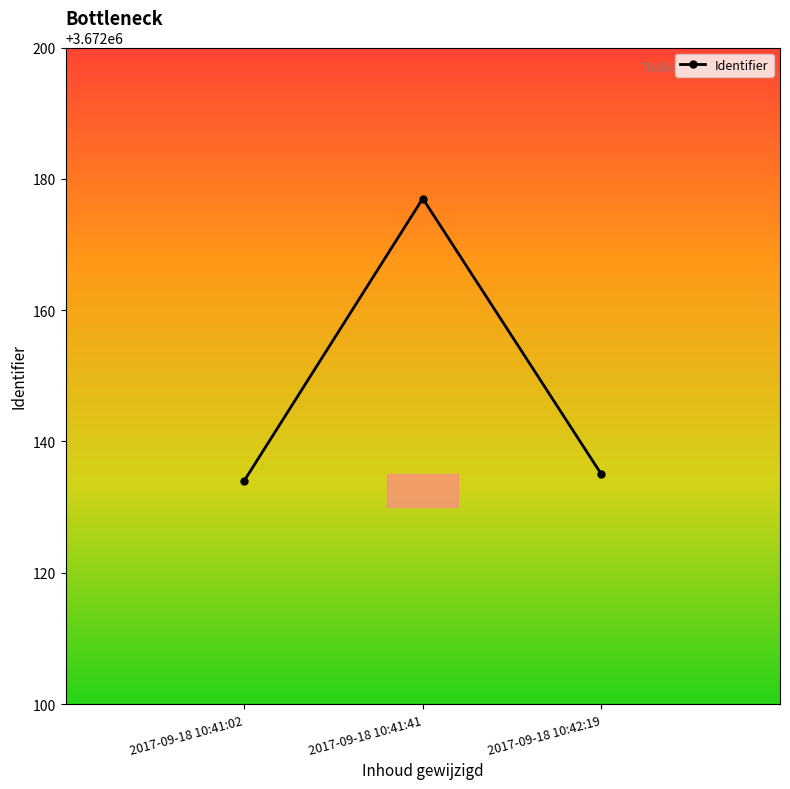

Which has a higher value, 2017-09-18 10:41:41 or 2017-09-18 10:42:19?

2017-09-18 10:41:41